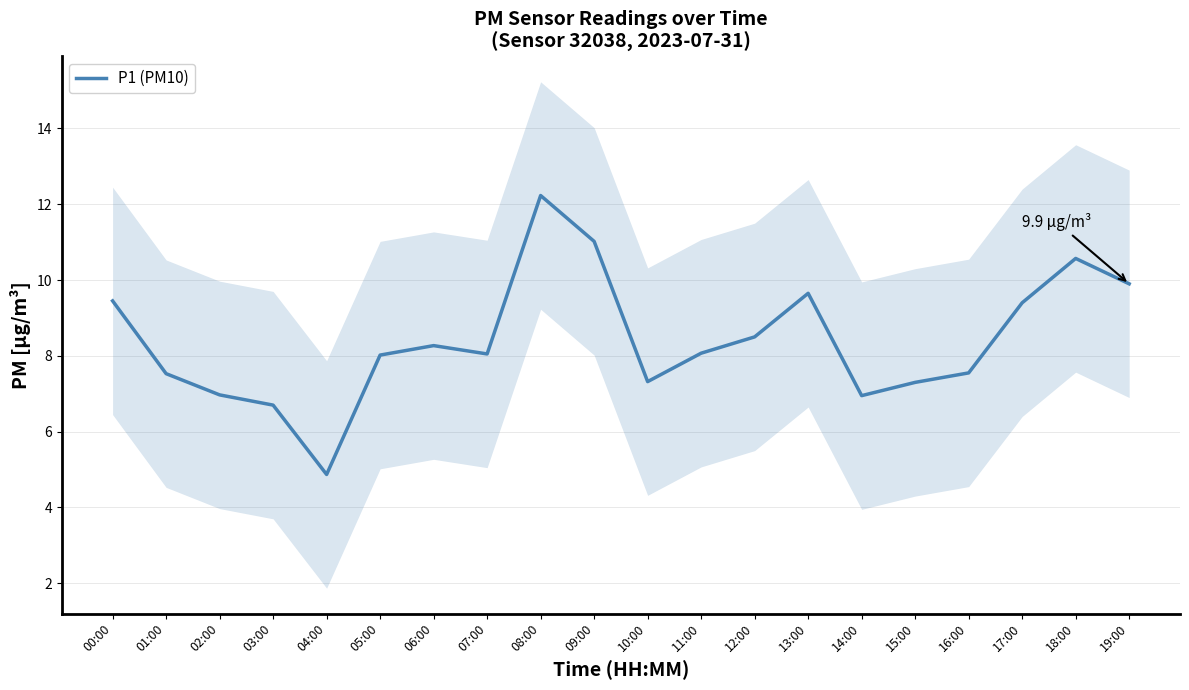

How many lines are shown in the chart?

1